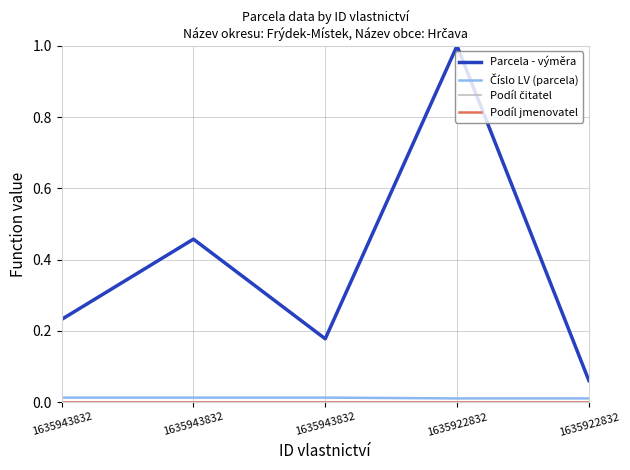

Does the chart display data point markers on the line(s)?

No